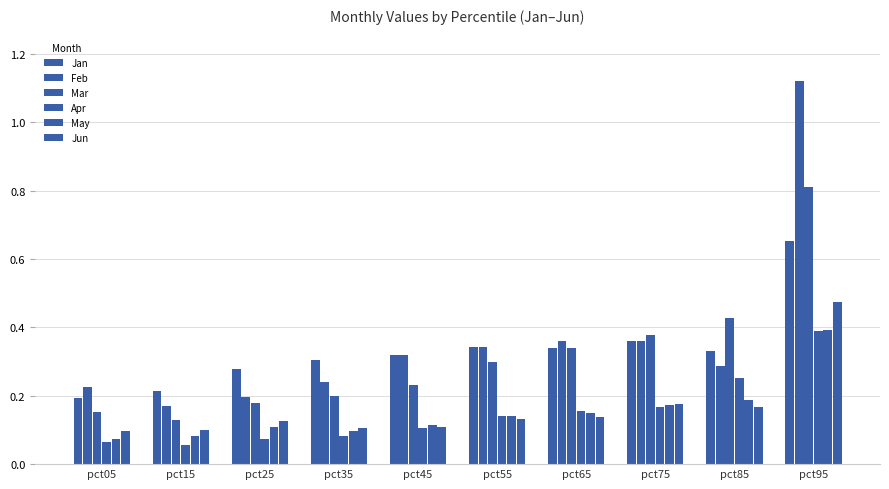

Reading right to left, transcribe all the data shown in this chart.

Jan: pct95=0.7	pct85=0.3	pct75=0.4	pct65=0.3	pct55=0.3	pct45=0.3	pct35=0.3	pct25=0.3	pct15=0.2	pct05=0.2
Feb: pct95=1.1	pct85=0.3	pct75=0.4	pct65=0.4	pct55=0.3	pct45=0.3	pct35=0.2	pct25=0.2	pct15=0.2	pct05=0.2
Mar: pct95=0.8	pct85=0.4	pct75=0.4	pct65=0.3	pct55=0.3	pct45=0.2	pct35=0.2	pct25=0.2	pct15=0.1	pct05=0.2
Apr: pct95=0.4	pct85=0.3	pct75=0.2	pct65=0.2	pct55=0.1	pct45=0.1	pct35=0.1	pct25=0.1	pct15=0.1	pct05=0.1
May: pct95=0.4	pct85=0.2	pct75=0.2	pct65=0.2	pct55=0.1	pct45=0.1	pct35=0.1	pct25=0.1	pct15=0.1	pct05=0.1
Jun: pct95=0.5	pct85=0.2	pct75=0.2	pct65=0.1	pct55=0.1	pct45=0.1	pct35=0.1	pct25=0.1	pct15=0.1	pct05=0.1